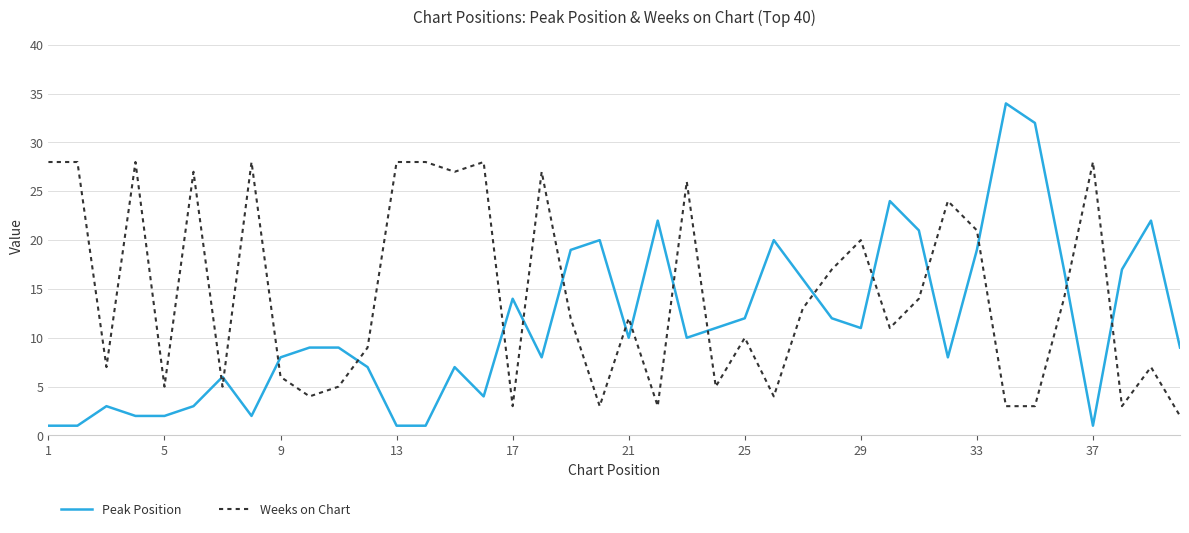

Which series has the largest total across all categories?

Weeks on Chart